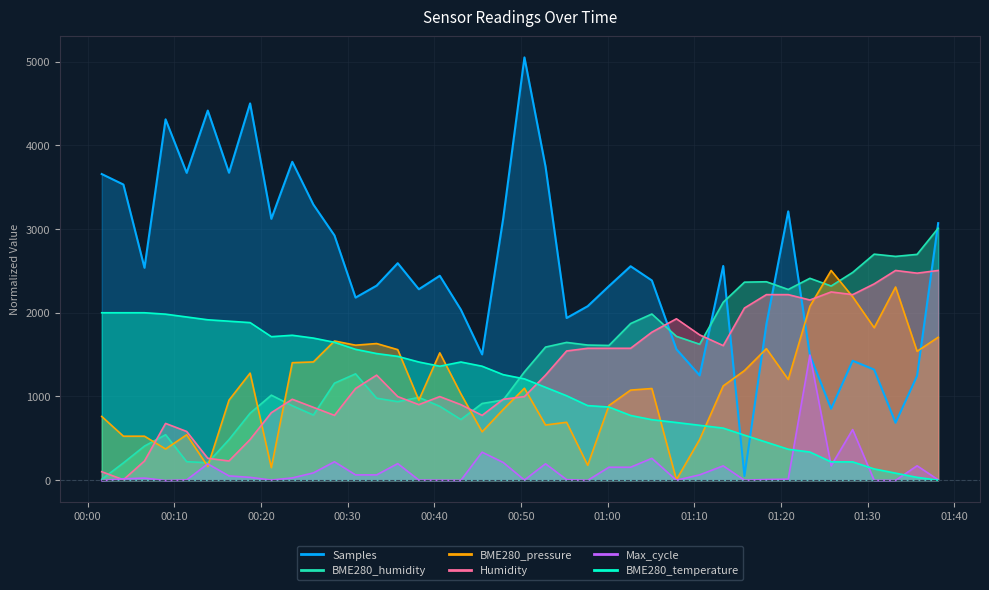

Does the chart display data point markers on the line(s)?

No